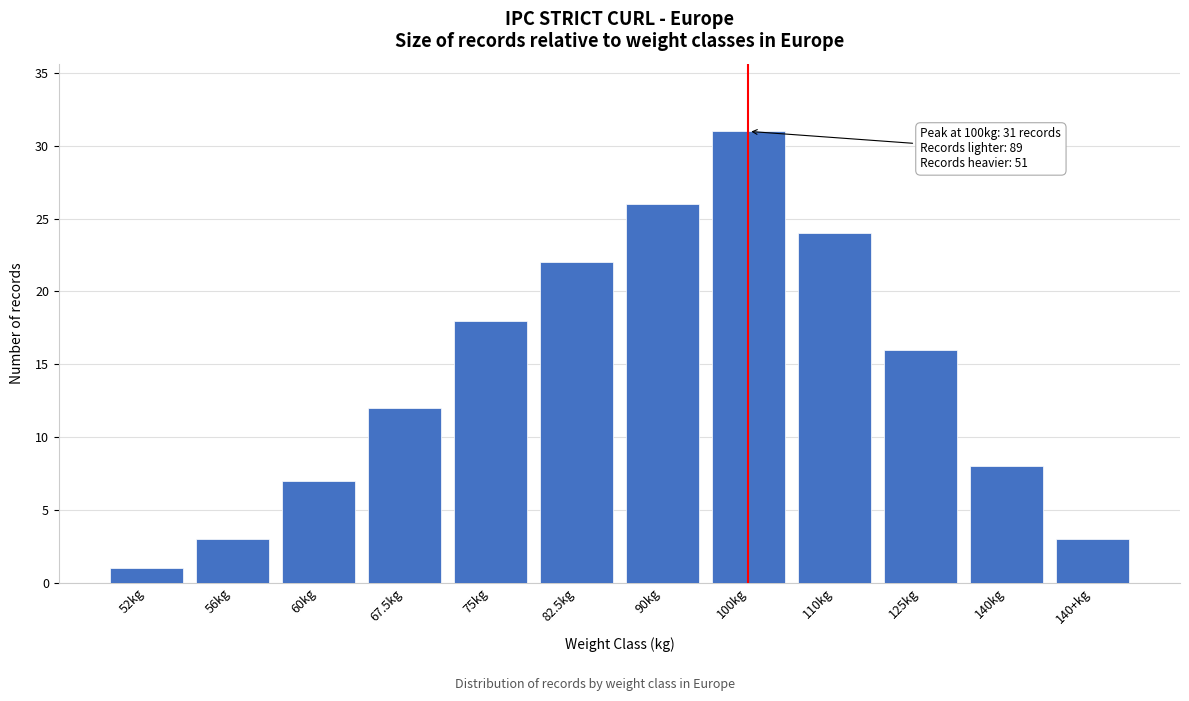

Reading left to right, what are all the values shown in this chart?

1	3	7	12	18	22	26	31	24	16	8	3